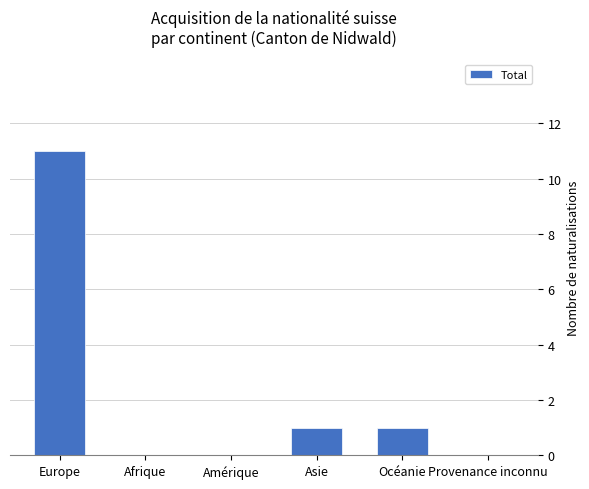

How many data points does each series have?

6